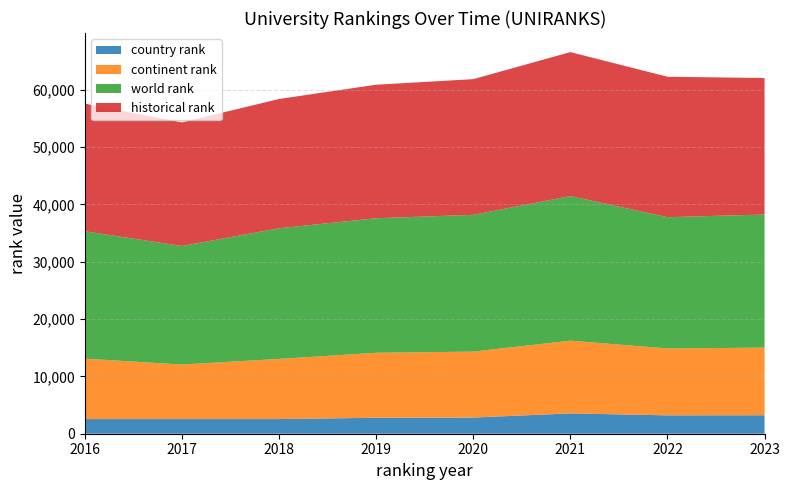

Reading right to left, transcribe all the data shown in this chart.

historical rank: 2023=23819.0	2022=24513.0	2021=25117.5	2020=23679.0	2019=23300.0	2018=22562.0	2017=21565.5	2016=22276.5
world rank: 2023=23223.0	2022=22909.0	2021=25233.0	2020=23866.0	2019=23479.0	2018=22795.0	2017=20687.0	2016=22225.0
continent rank: 2023=11805.0	2022=11662.0	2021=12697.0	2020=11502.0	2019=11337.0	2018=10500.0	2017=9514.0	2016=10543.0
country rank: 2023=3224.0	2022=3209.0	2021=3545.0	2020=2826.0	2019=2787.0	2018=2558.0	2017=2557.0	2016=2557.0